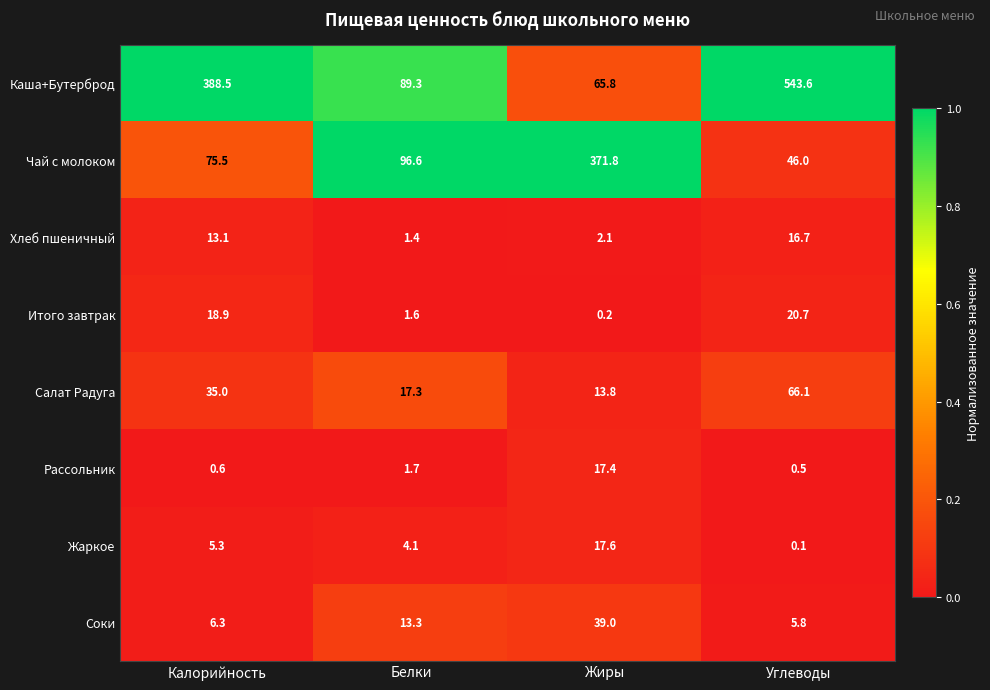

The value of Чай с молоком at Жиры is 628.6. True or false?

False